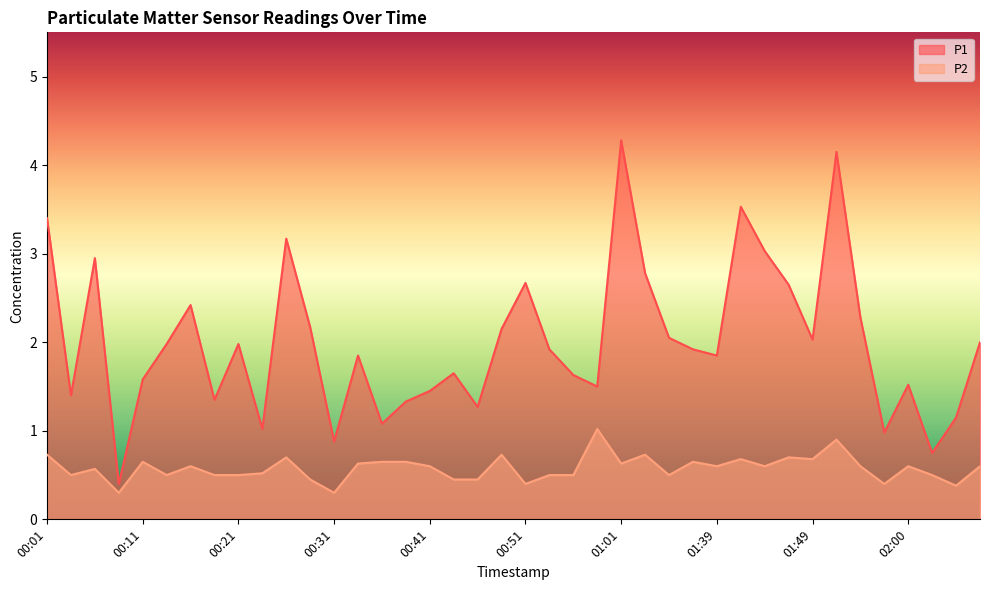

Rank the series by their average value, from lowest to highest.

P2, P1